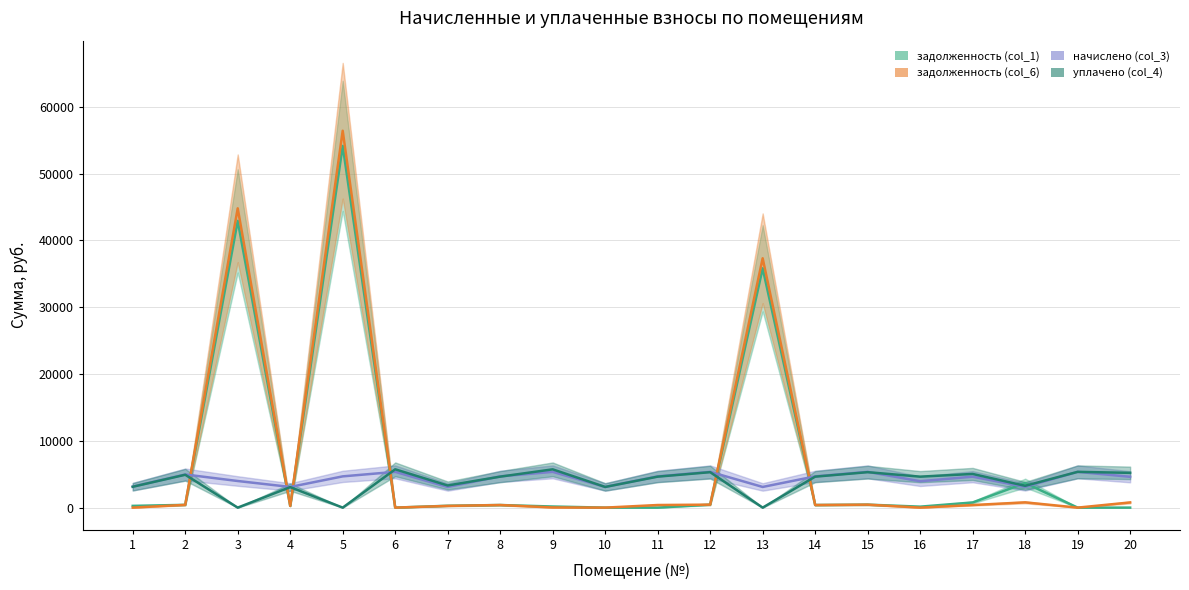

List the labels in order of начислено (col_3) value, smallest first.

4, 7, 10, 13, 18, 1, 16, 3, 20, 17, 5, 8, 11, 14, 2, 6, 9, 12, 15, 19